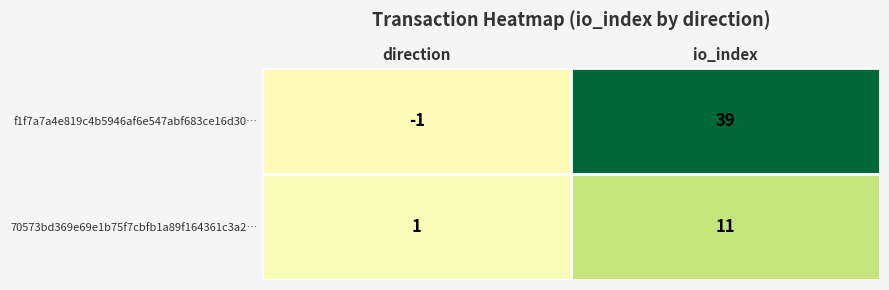

The value of 70573bd369e69e1b75f7cbfb1a89f164361c3a2… at direction is 1. True or false?

True